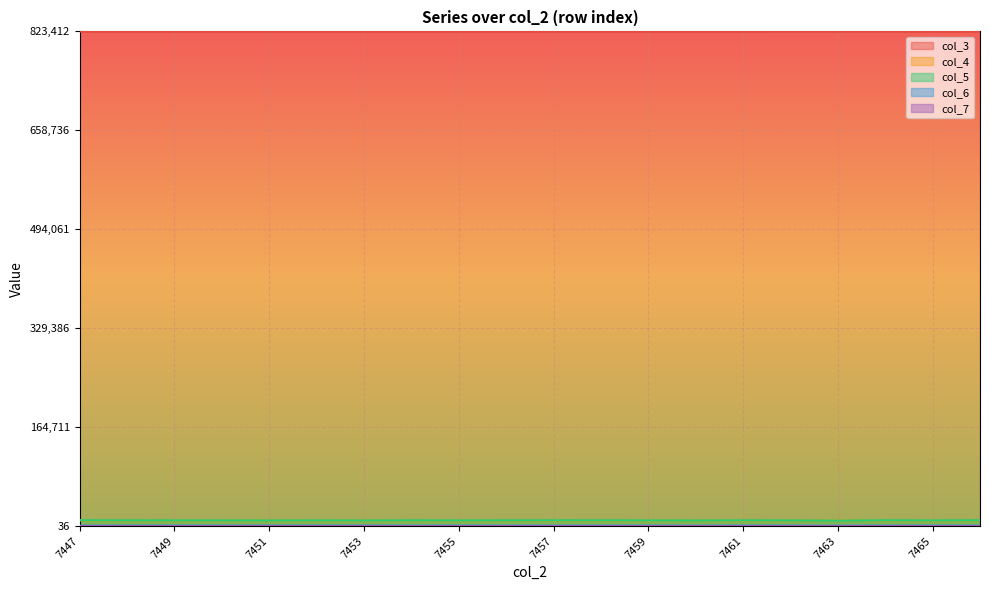

Reading left to right, list all the values displayed in this chart.

col_3: 7447=1.0	7448=1.0	7449=1.0	7450=1.0	7451=1.0	7452=1.0	7453=1.0	7454=1.0	7455=1.0	7456=1.0	7457=1.0	7458=1.0	7459=1.0	7460=1.0	7461=1.0	7462=1.0	7463=1.0	7464=1.0	7465=1.0	7466=1.0
col_4: 7447=0.0	7448=0.0	7449=0.0	7450=0.0	7451=0.0	7452=0.0	7453=0.0	7454=0.0	7455=0.0	7456=0.0	7457=0.0	7458=0.0	7459=0.0	7460=0.0	7461=0.0	7462=0.0	7463=0.0	7464=0.0	7465=0.0	7466=0.0
col_5: 7447=0.0	7448=0.0	7449=0.0	7450=0.0	7451=0.0	7452=0.0	7453=0.0	7454=0.0	7455=0.0	7456=0.0	7457=0.0	7458=0.0	7459=0.0	7460=0.0	7461=0.0	7462=0.0	7463=0.0	7464=0.0	7465=0.0	7466=0.0
col_6: 7447=0.0	7448=0.0	7449=0.0	7450=0.0	7451=0.0	7452=0.0	7453=0.0	7454=0.0	7455=0.0	7456=0.0	7457=0.0	7458=0.0	7459=0.0	7460=0.0	7461=0.0	7462=0.0	7463=0.0	7464=0.0	7465=0.0	7466=0.0
col_7: 7447=0.0	7448=0.0	7449=0.0	7450=0.0	7451=0.0	7452=0.0	7453=0.0	7454=0.0	7455=0.0	7456=0.0	7457=0.0	7458=0.0	7459=0.0	7460=0.0	7461=0.0	7462=0.0	7463=0.0	7464=0.0	7465=0.0	7466=0.0